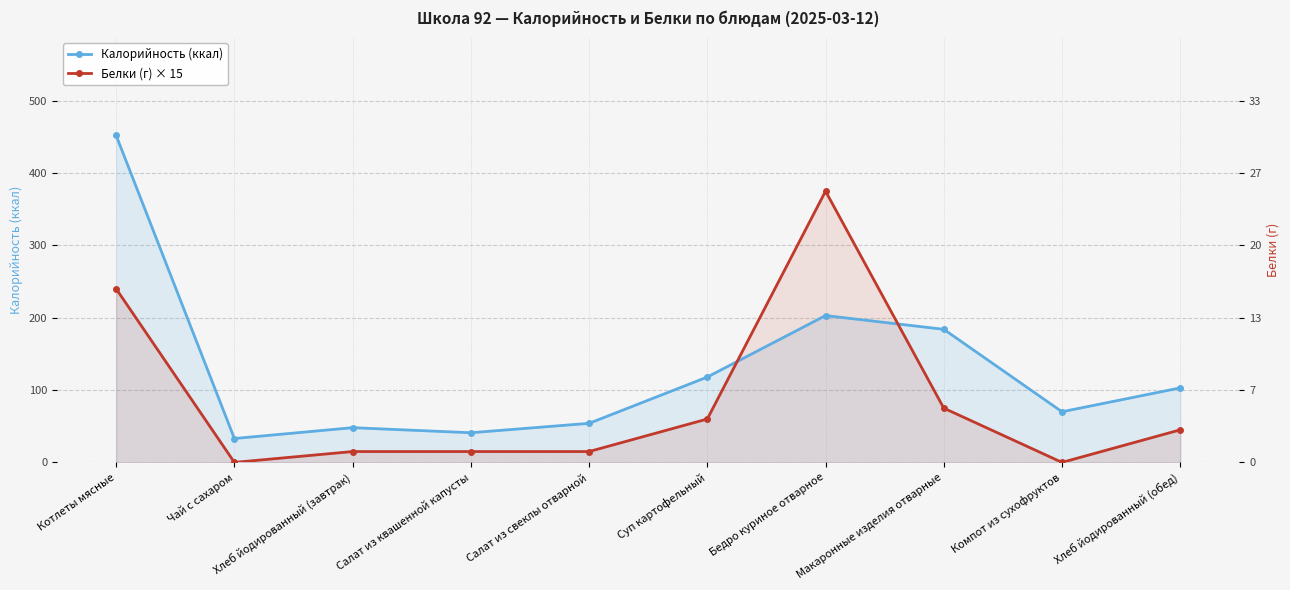

What is the sum of the Белки (г) × 15 values at Суп картофельный and Бедро куриное отварное?

435